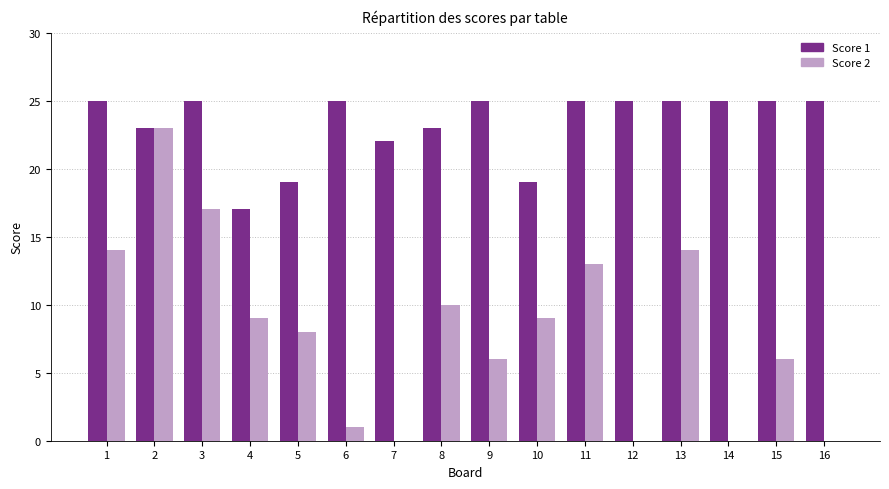

Does the chart contain stacked bars?

No